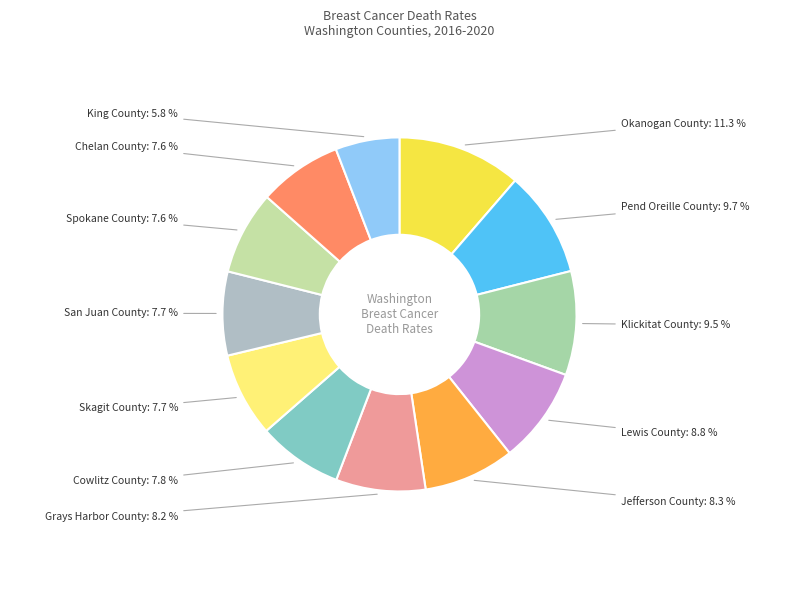

Which category has the biggest portion of the pie?

Okanogan County